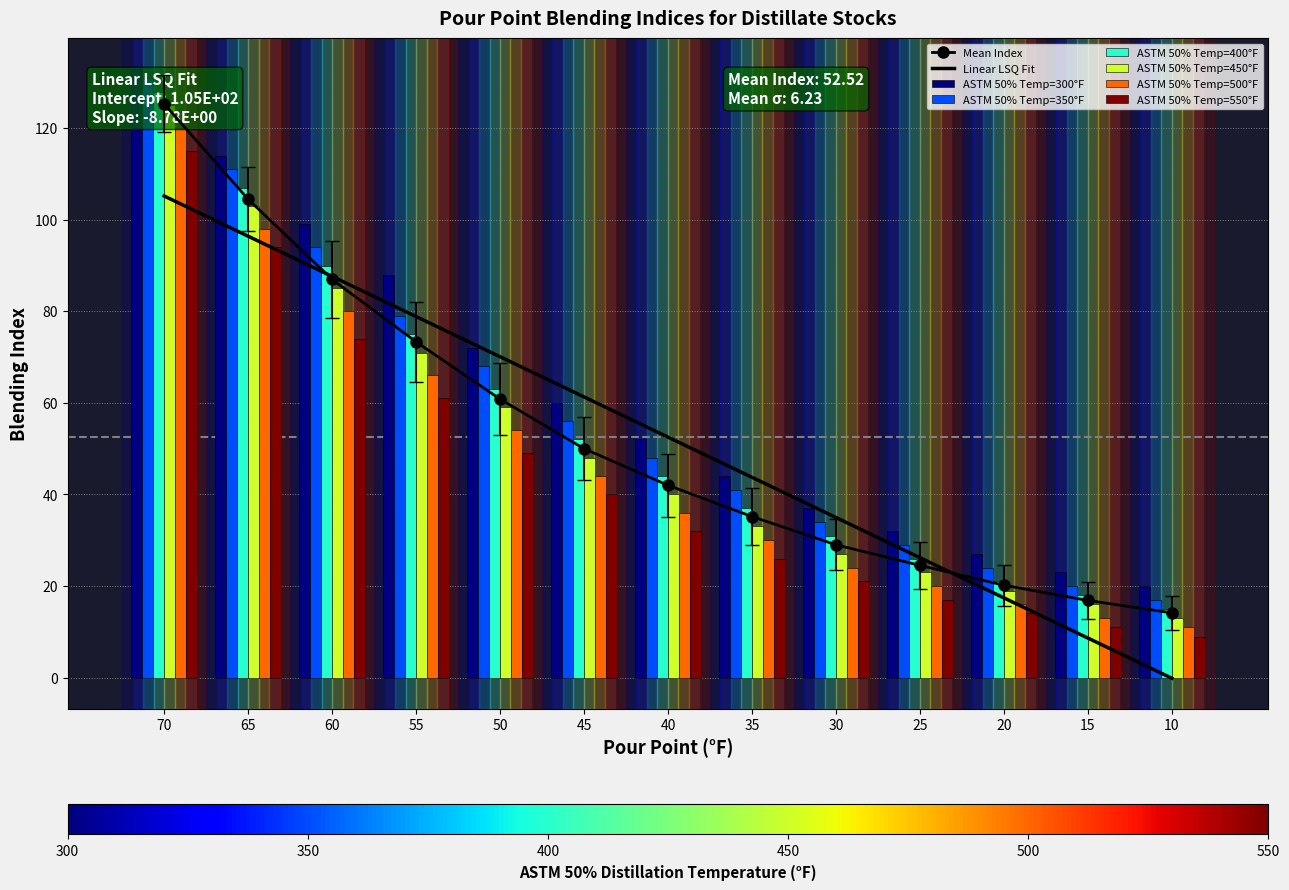

Rank the categories by 500 value from lowest to highest.

10, 15, 20, 25, 30, 35, 40, 45, 50, 55, 60, 65, 70